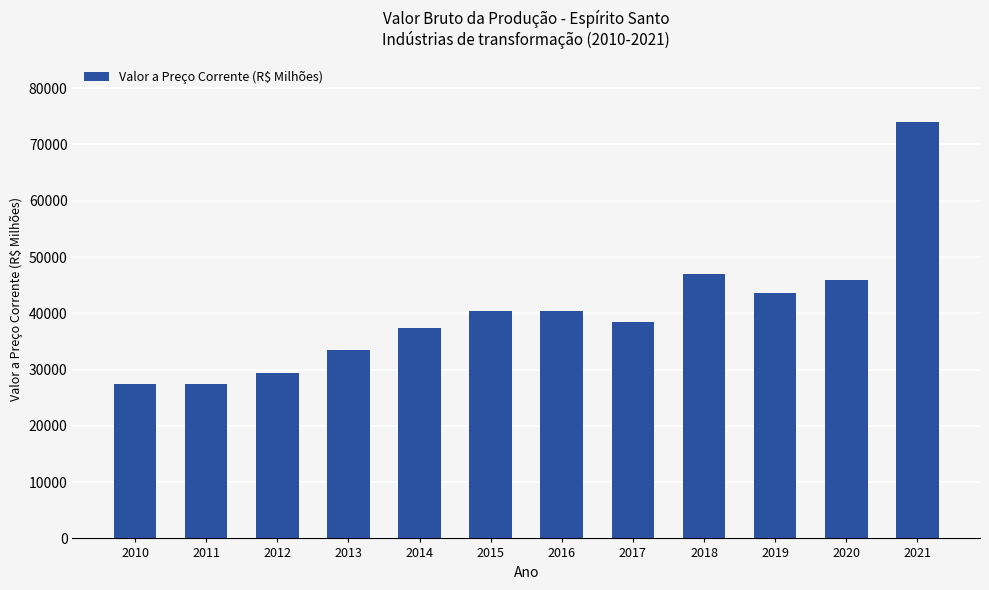

What is the difference between the maximum and minimum values?

46602.5